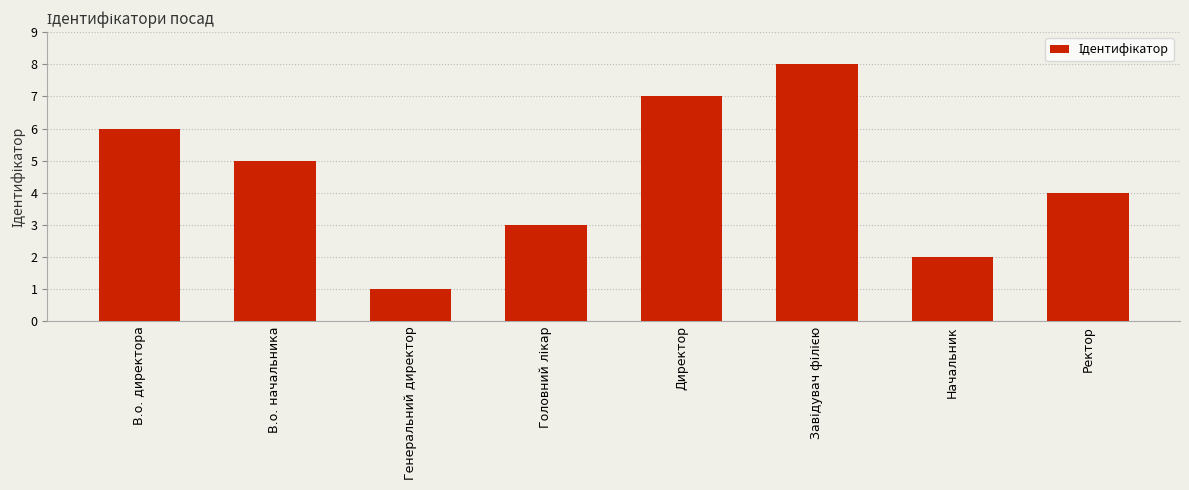

Count the values in the range 3 to 7.

5